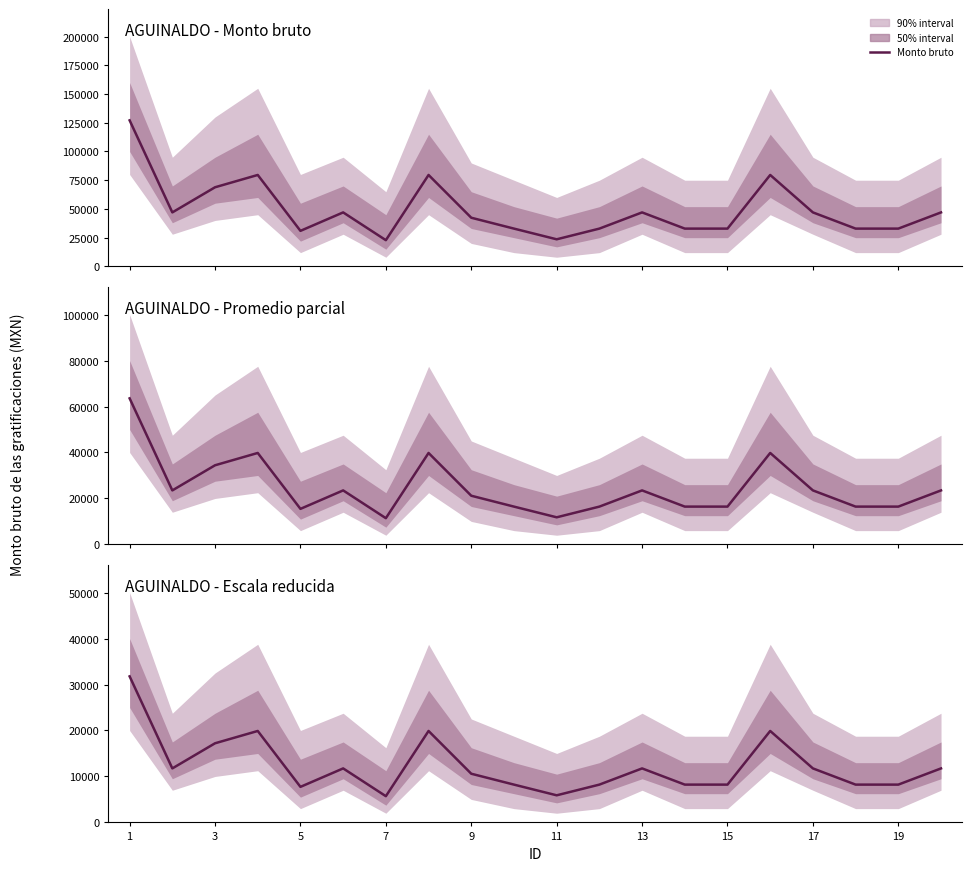

Reading left to right, extract all data points from this chart.

31775.7	11749.3	17217.4	19895.7	7734.4	11749.3	5705.4	19895.7	10590.3	8224.0	5896.6	8224.0	11749.3	8224.0	8224.0	19895.7	11749.3	8224.0	8224.0	11749.3